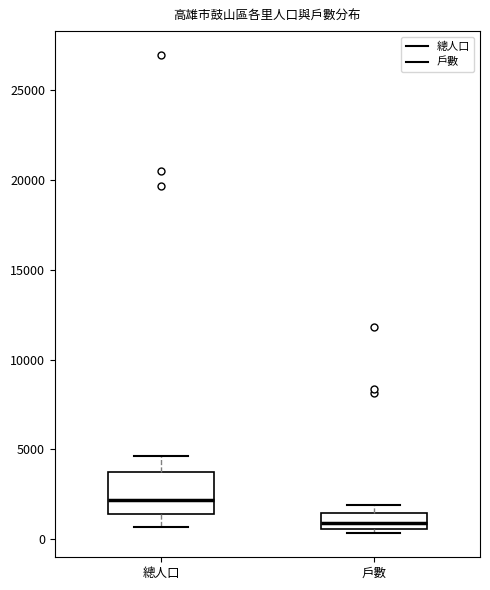

Reading left to right, read every box against the y-axis: the position of its median line, the range the box covers, and the ends of its whiskers. The values are not printed on the chart, so give them approximately, as read against the axis.

總人口: median 2000, box 1500 to 4000, whiskers 500 to 4500
戶數: median 1000, box 500 to 1500, whiskers 500 (just below the box's lower edge) to 2000